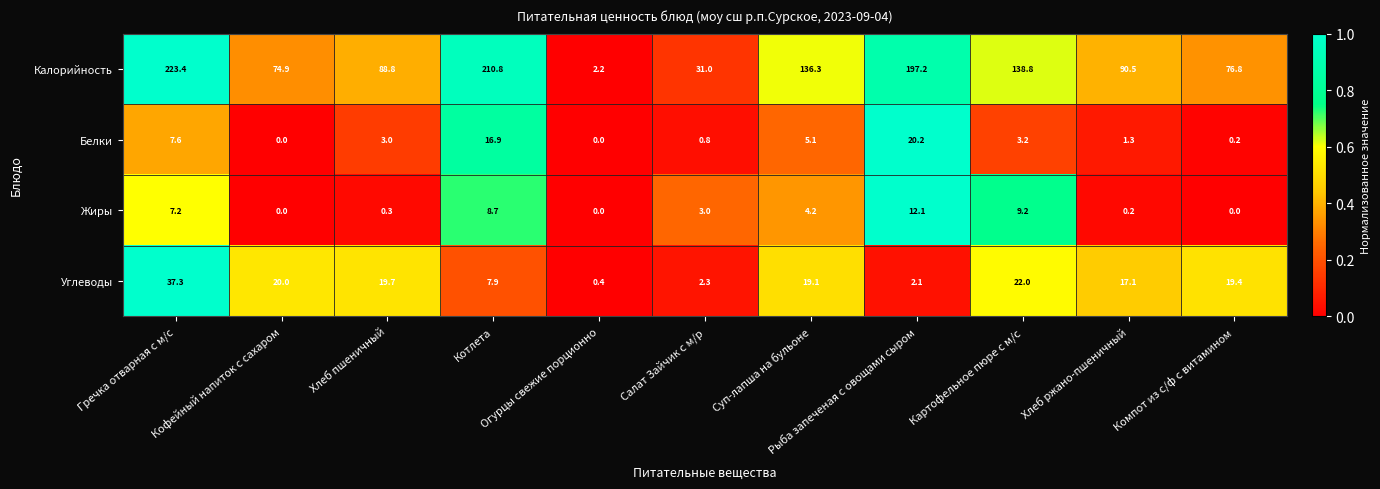

Rank the series by their maximum value, from lowest to highest.

Жиры, Белки, Углеводы, Калорийность